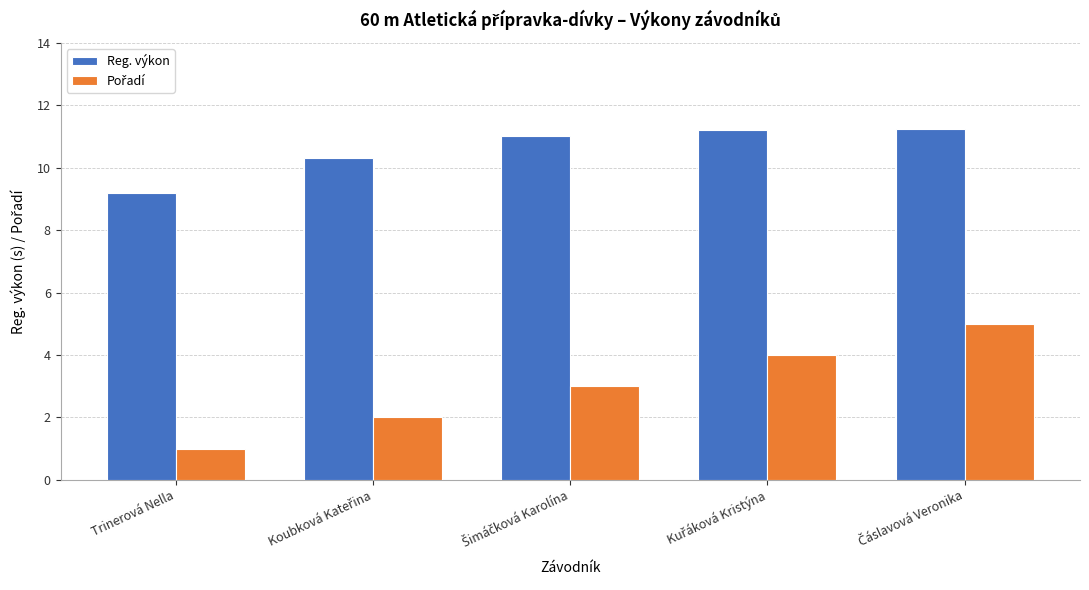

What is the greatest value displayed?

11.2